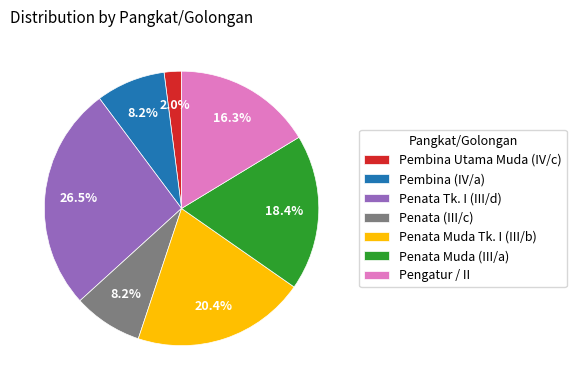

Which slice is the largest?

Penata Tk. I (III/d)